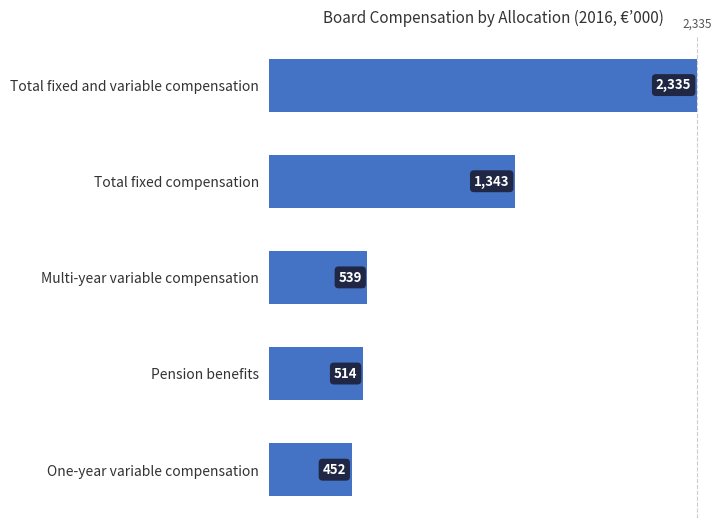

What is the difference between the maximum and minimum values?

1883